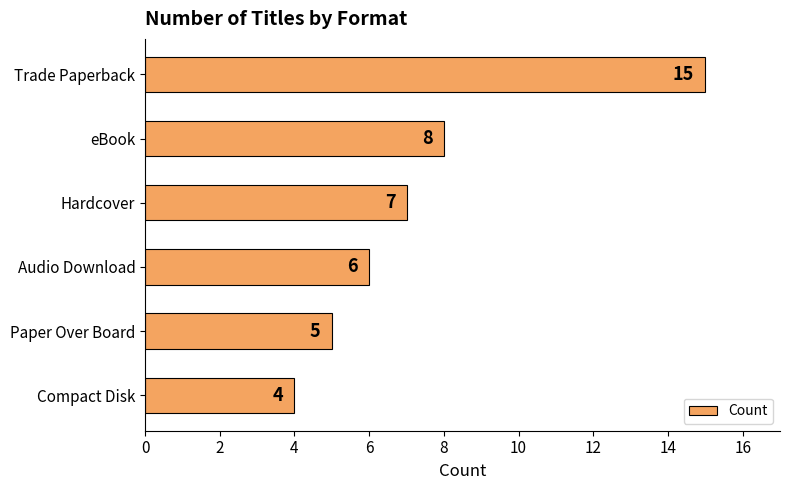

List the labels in order of value, largest first.

Trade Paperback, eBook, Hardcover, Audio Download, Paper Over Board, Compact Disk